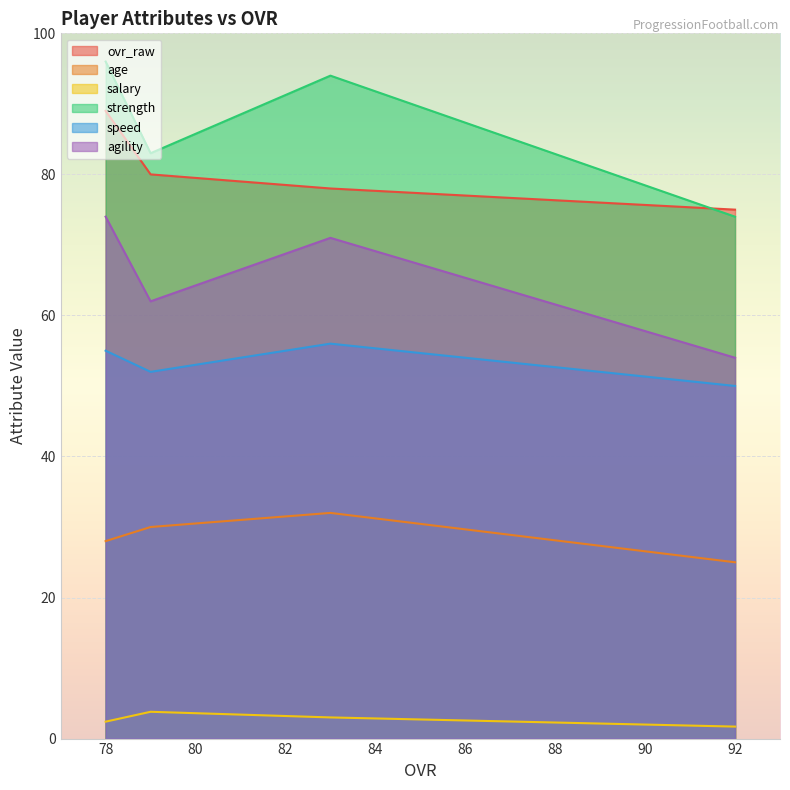

At which category does agility reach its first local valley?

79